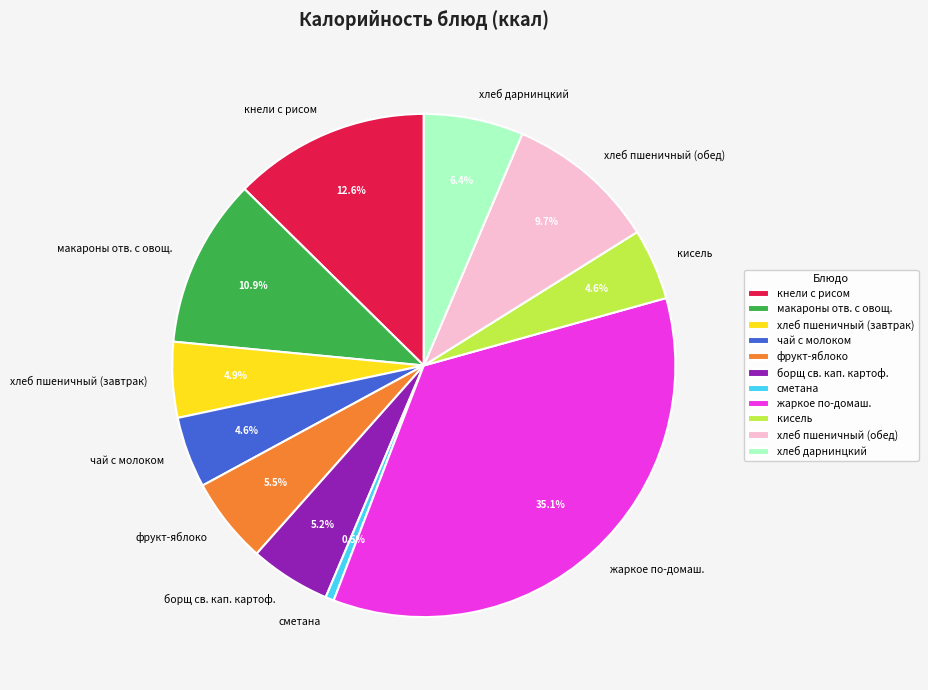

Combined, do кнели с рисом and кисель account for over 50%?

No